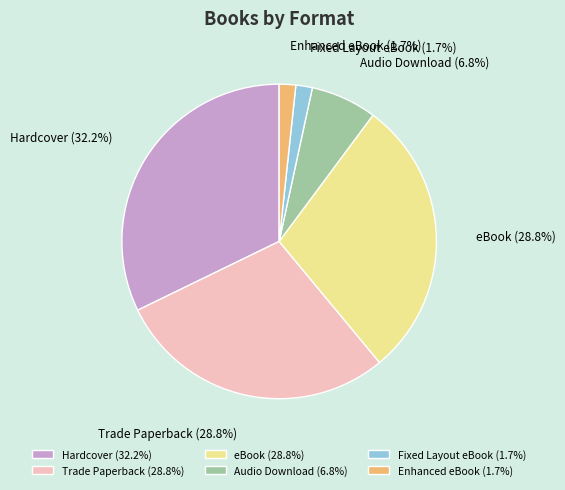

To the nearest percent, what portion does Enhanced eBook represent?

2%